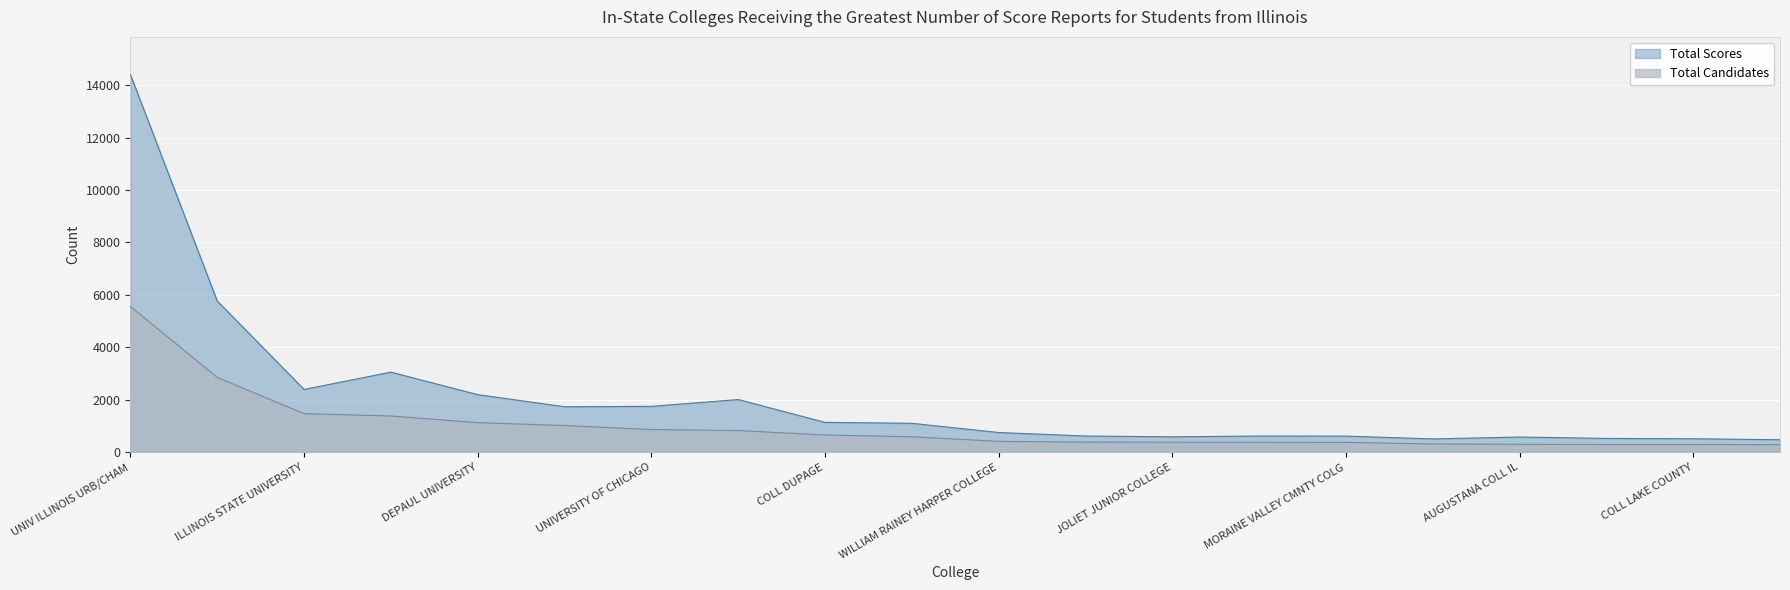

Is the value of Total Scores at SOUTHRN ILLINOIS UNIV EDWRDSVL greater than the value of Total Candidates at DEPAUL UNIVERSITY?

No